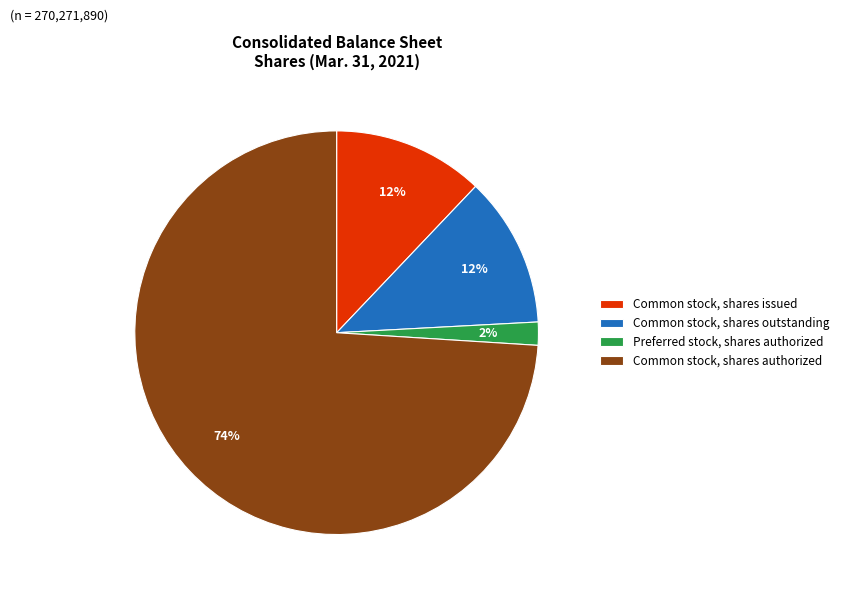

The Common stock, shares issued slice represents 12% of the pie. True or false?

True